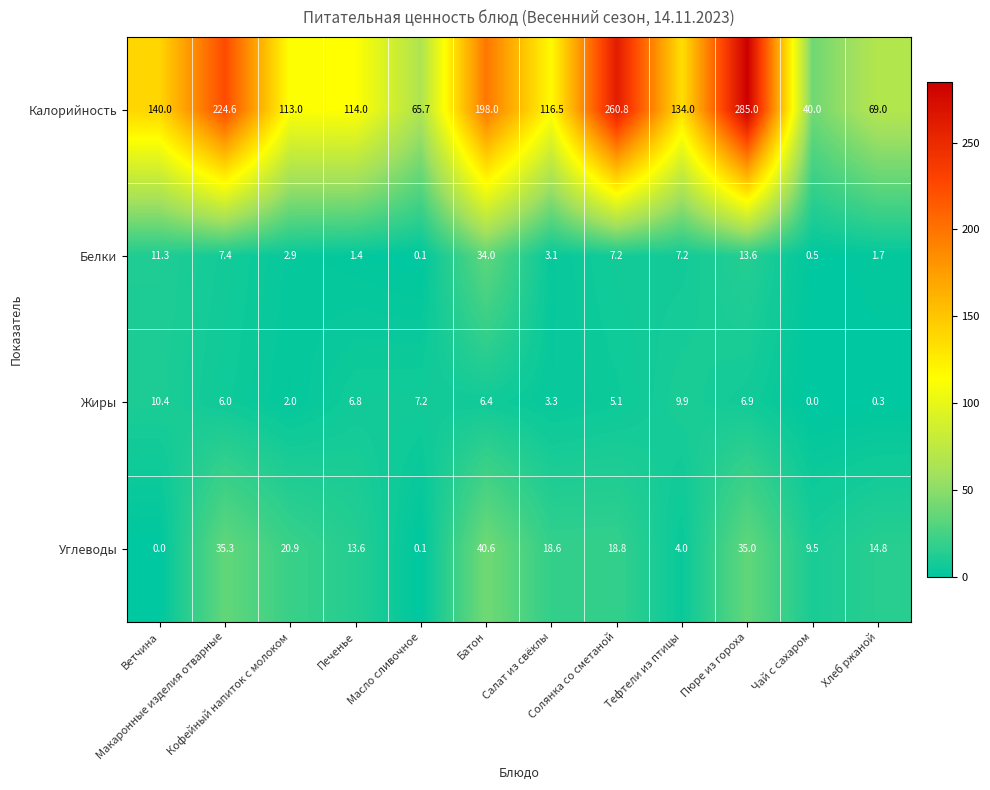

What is the lowest value of the Калорийность series?

40.0